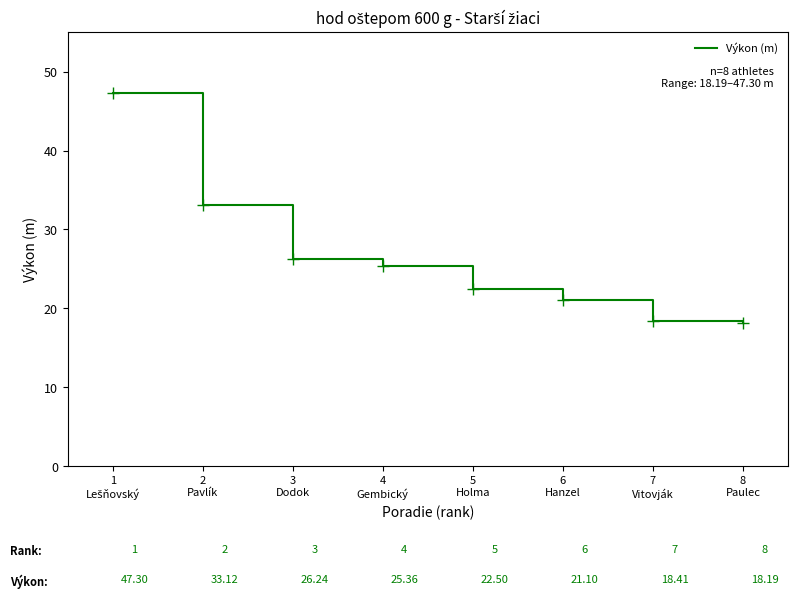

Approximately how many times larger is the value at 5
Holma compared to 8
Paulec?

1.2